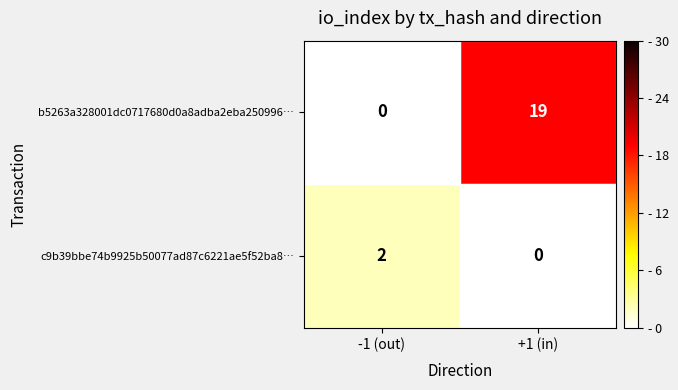

The c9b39bbe74b9925b50077ad87c6221ae5f52ba8… series shows 0 at +1 (in). True or false?

True